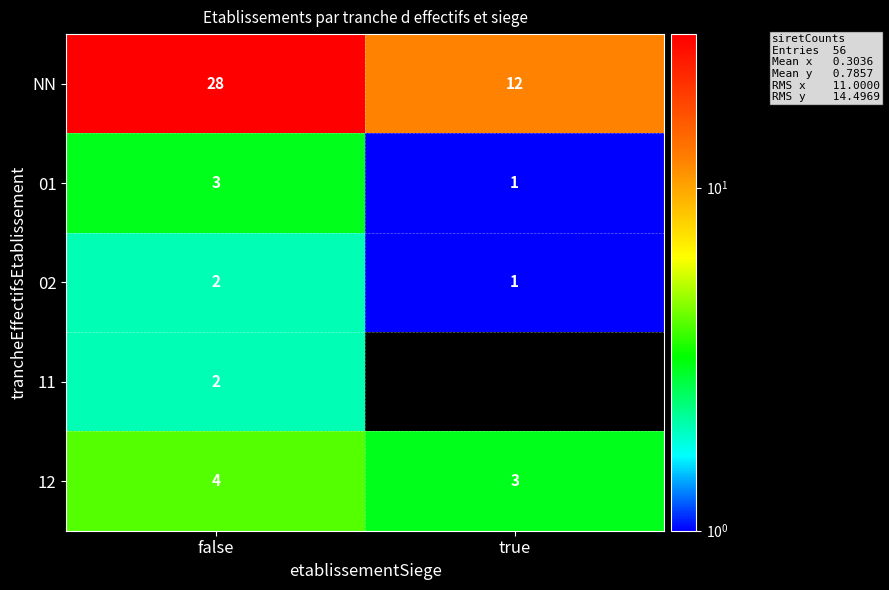

At how many categories does at least one series exceed 22?

1